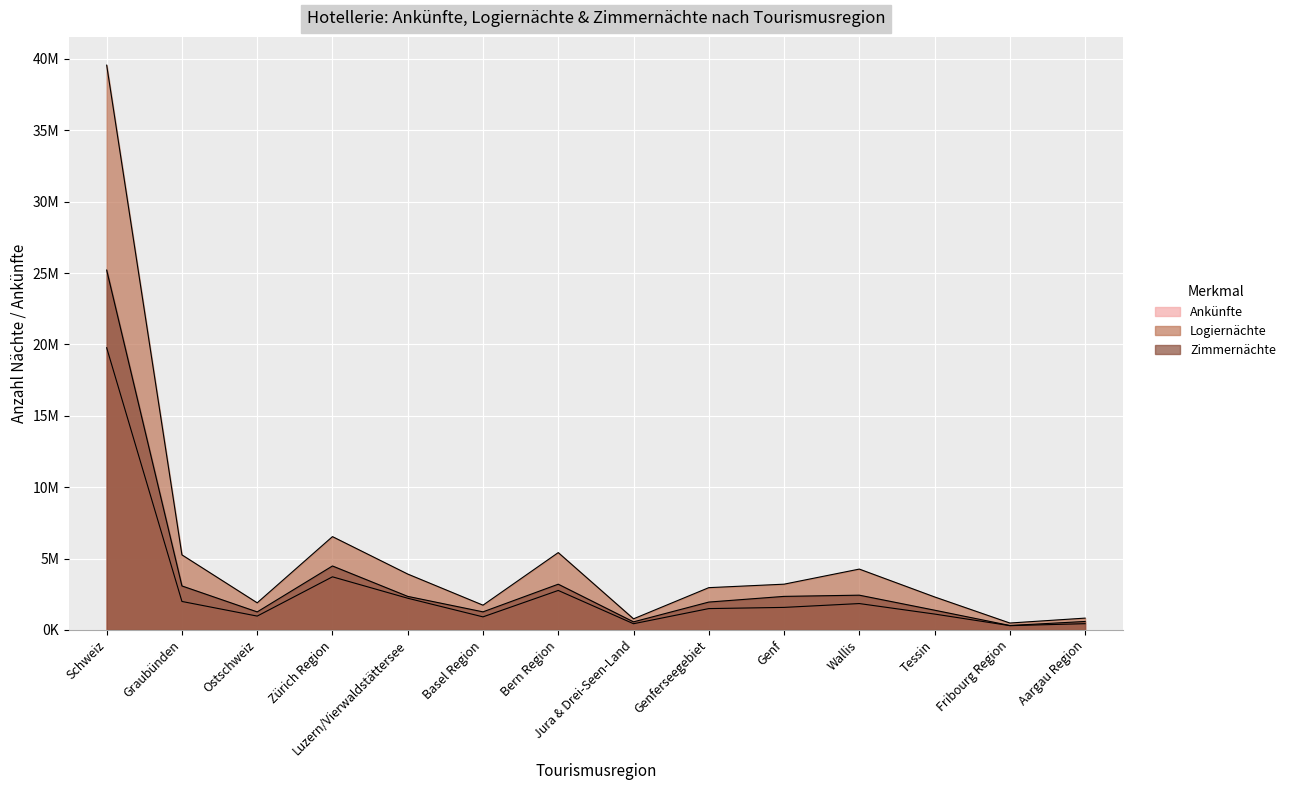

What position from the left is Fribourg Region?

13